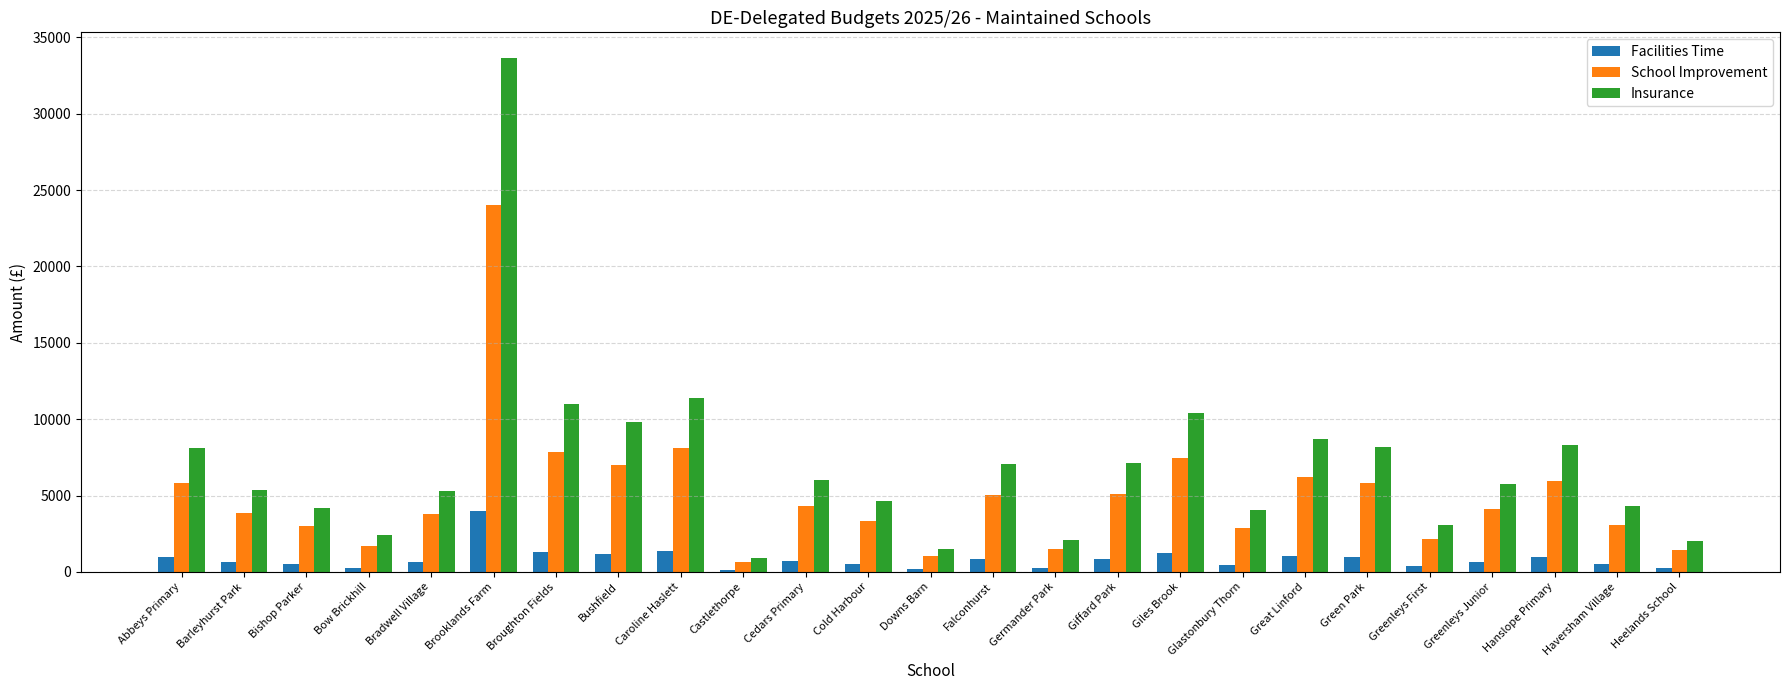

Where does the Insurance series first go above 5751?

Abbeys Primary